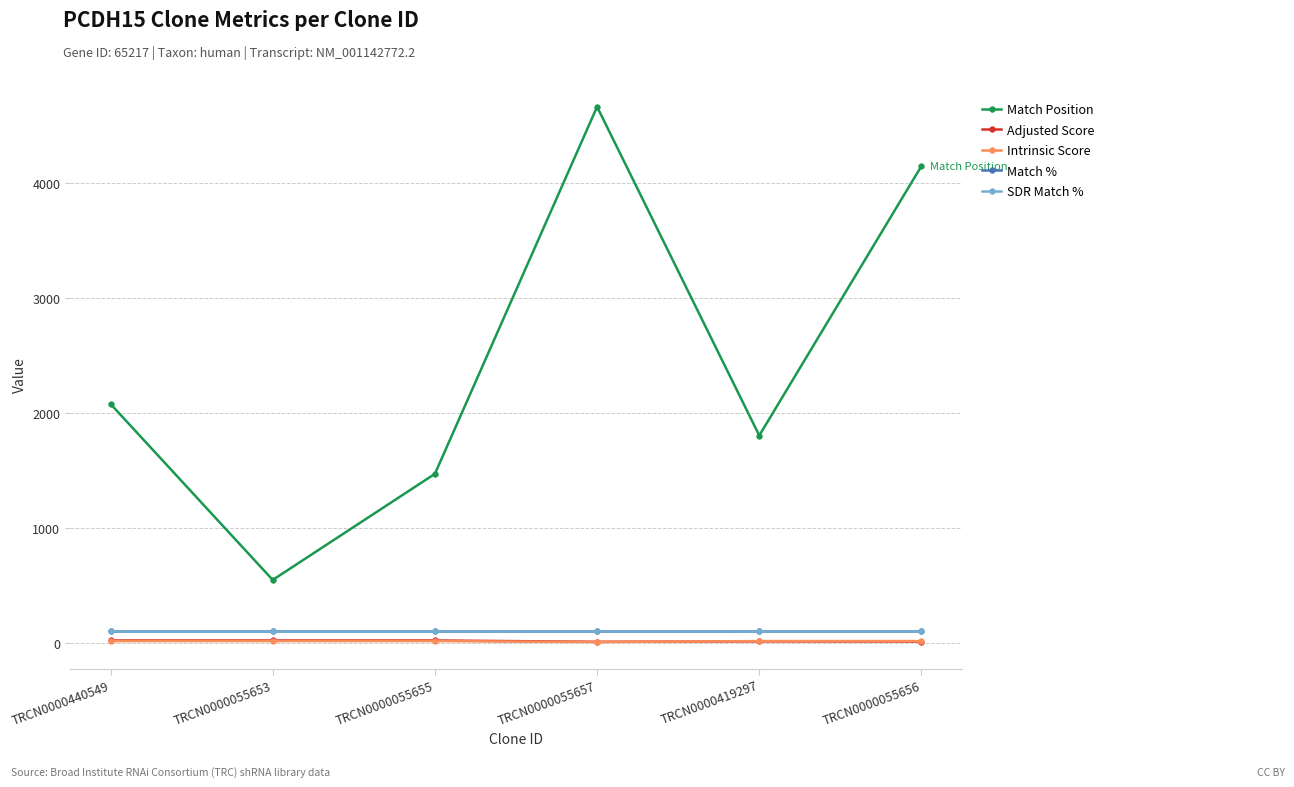

Which category has the lowest value in the SDR Match % series?

TRCN0000440549